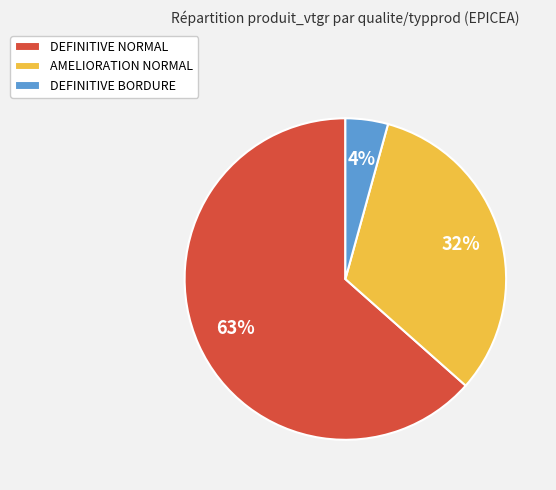

The AMELIORATION NORMAL slice represents 44% of the pie. True or false?

False